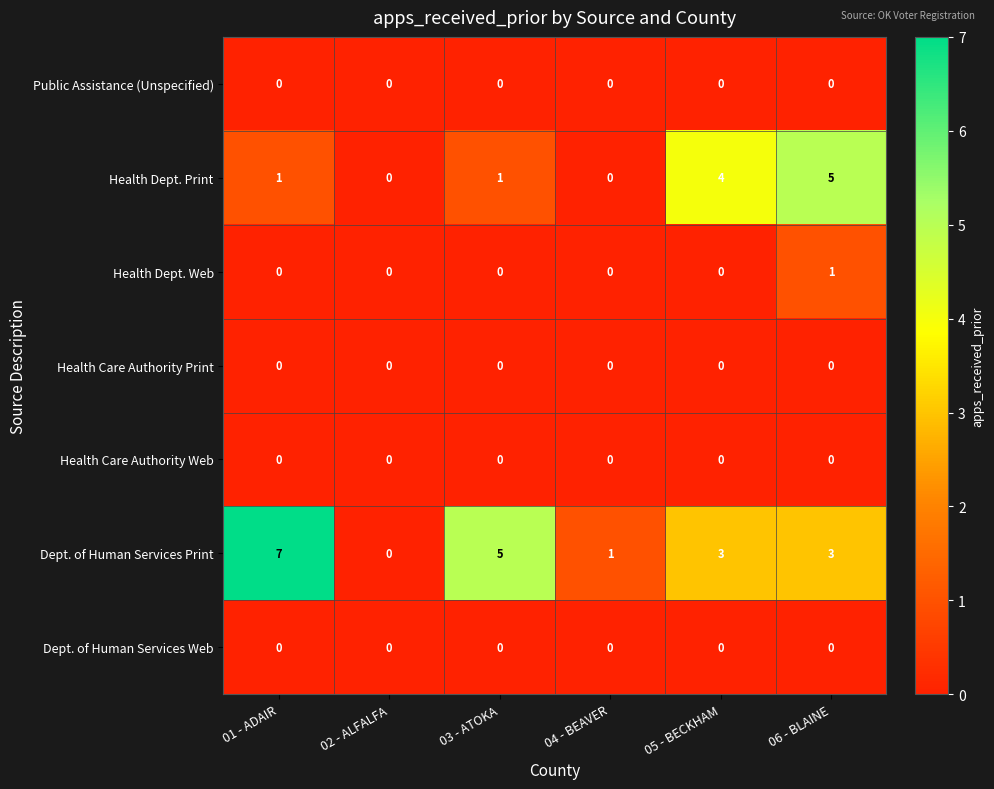

What is the maximum value shown in the chart?

7